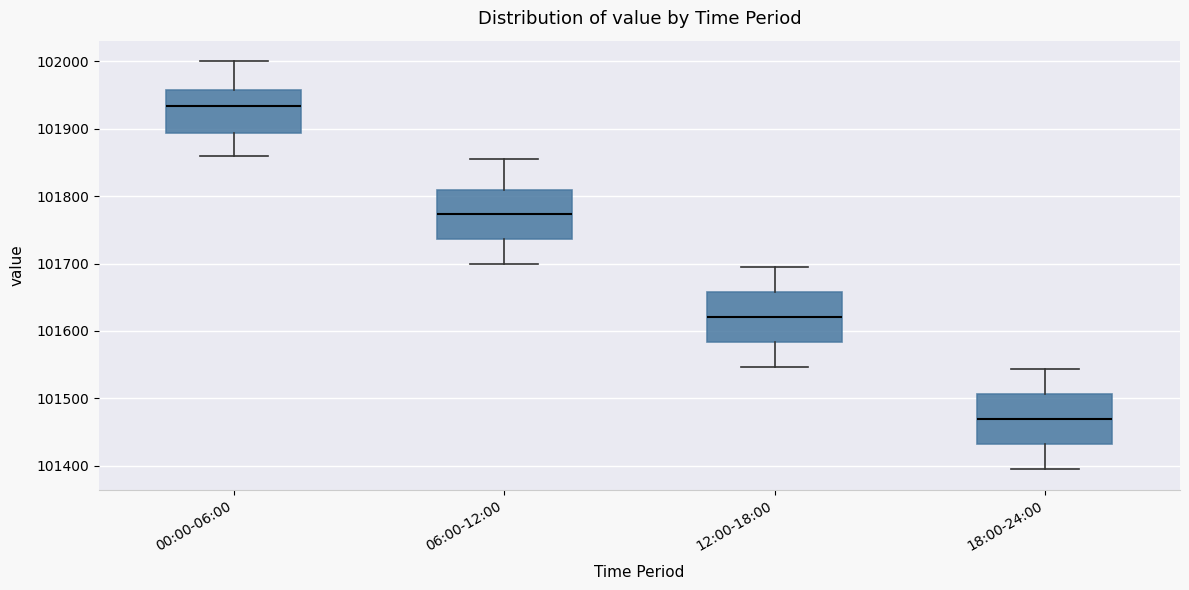

Reading left to right, transcribe this box plot: for each box, give where its median line is, the range the box spans, and where its two whiskers end, as read against the y-axis. The values are not printed on the chart, so give them approximately, as read against the axis.

00:00-06:00: median 101930, box 101890 to 101960, whiskers 101860 to 102000
06:00-12:00: median 101770, box 101740 to 101810, whiskers 101700 to 101860
12:00-18:00: median 101620, box 101580 to 101660, whiskers 101550 to 101700
18:00-24:00: median 101470, box 101430 to 101510, whiskers 101390 to 101540